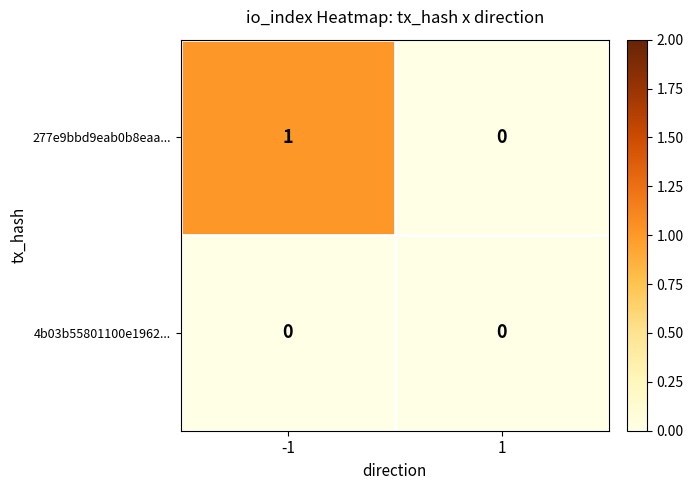

Reading left to right, transcribe all the data shown in this chart.

277e9bbd9eab0b8eaa...: 1	0
4b03b55801100e1962...: 0	0